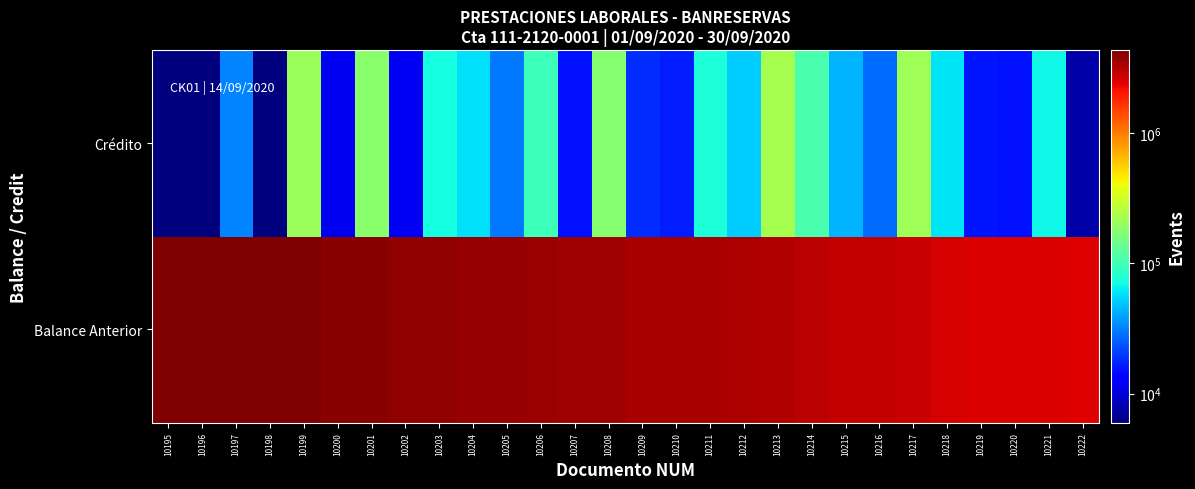

List the series in order of their overall mean, highest first.

Balance Anterior, Crédito